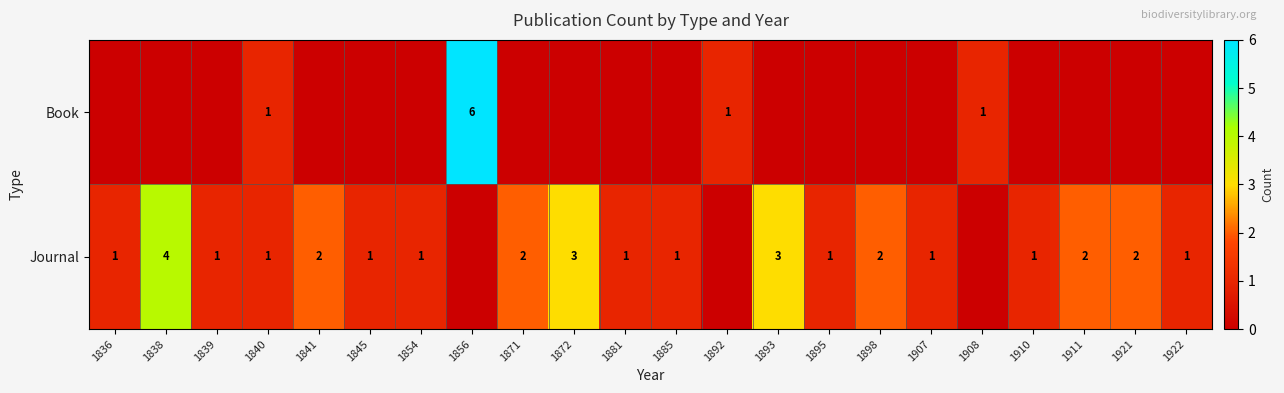

Is the value of Journal at 1872 greater than the value of Book at 1908?

Yes